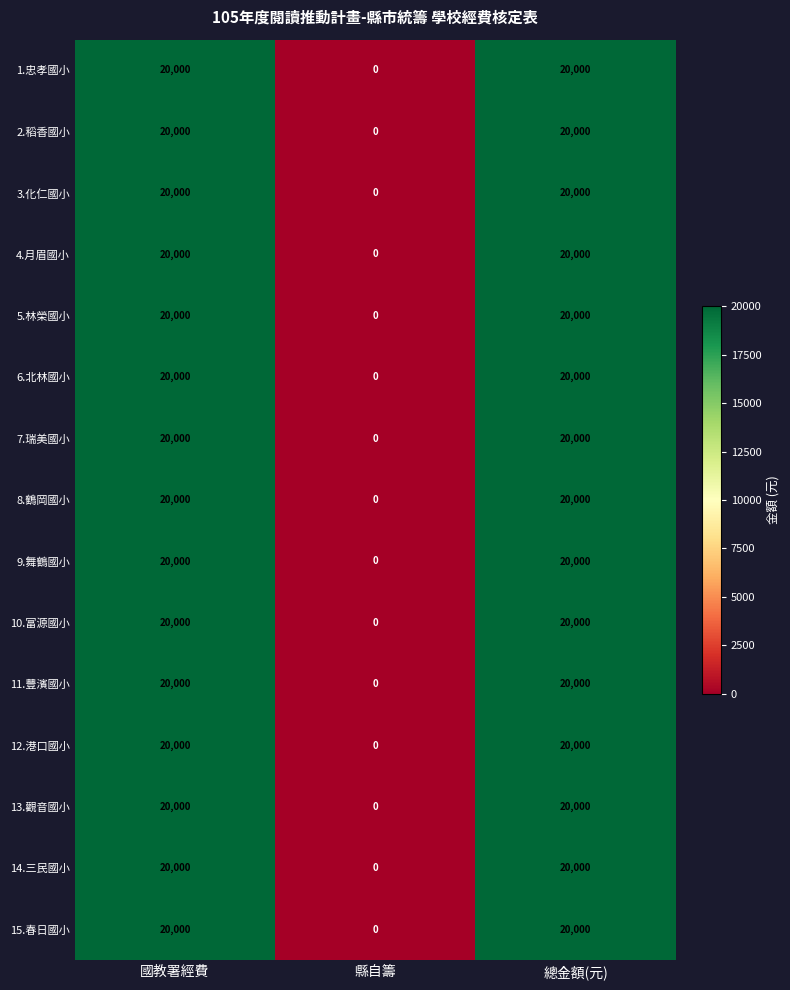

What is the sum of the 12.港口國小 values at 國教署經費 and 總金額(元)?

40000